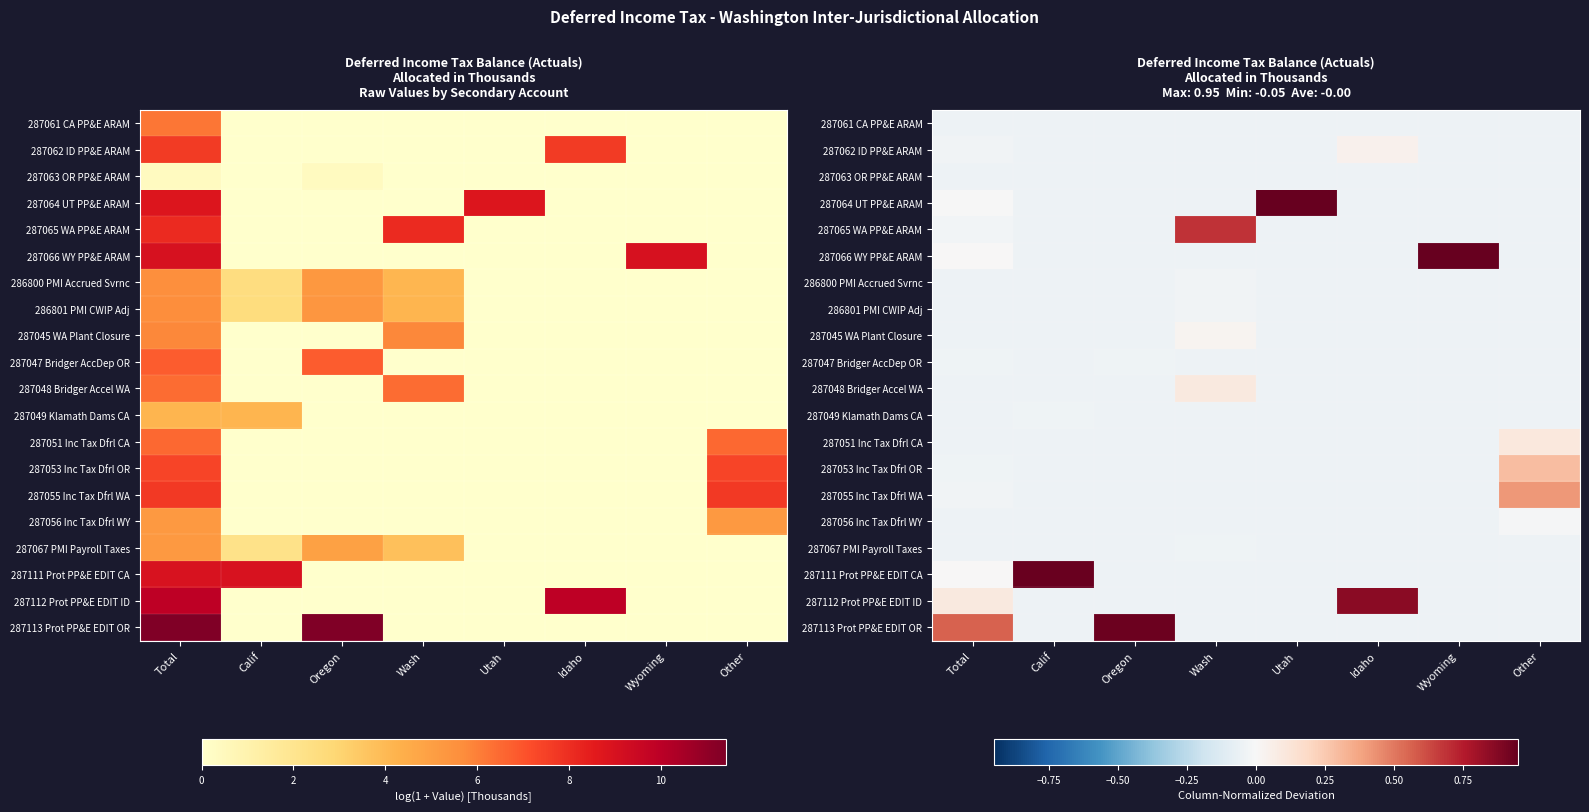

What is the sum of the 287055 Inc Tax Dfrl WA values at Calif and Wash?

-0.1